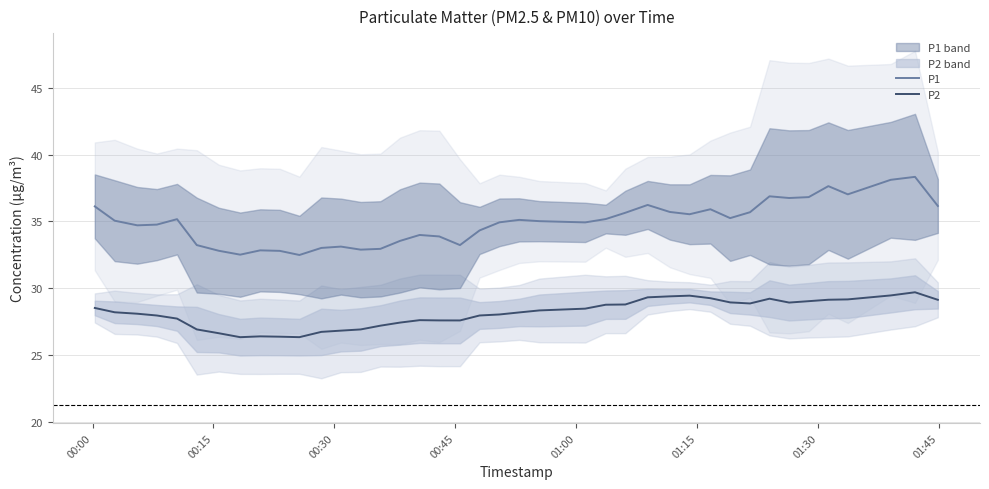

True or false: P1 and P2 cross at least once.

False